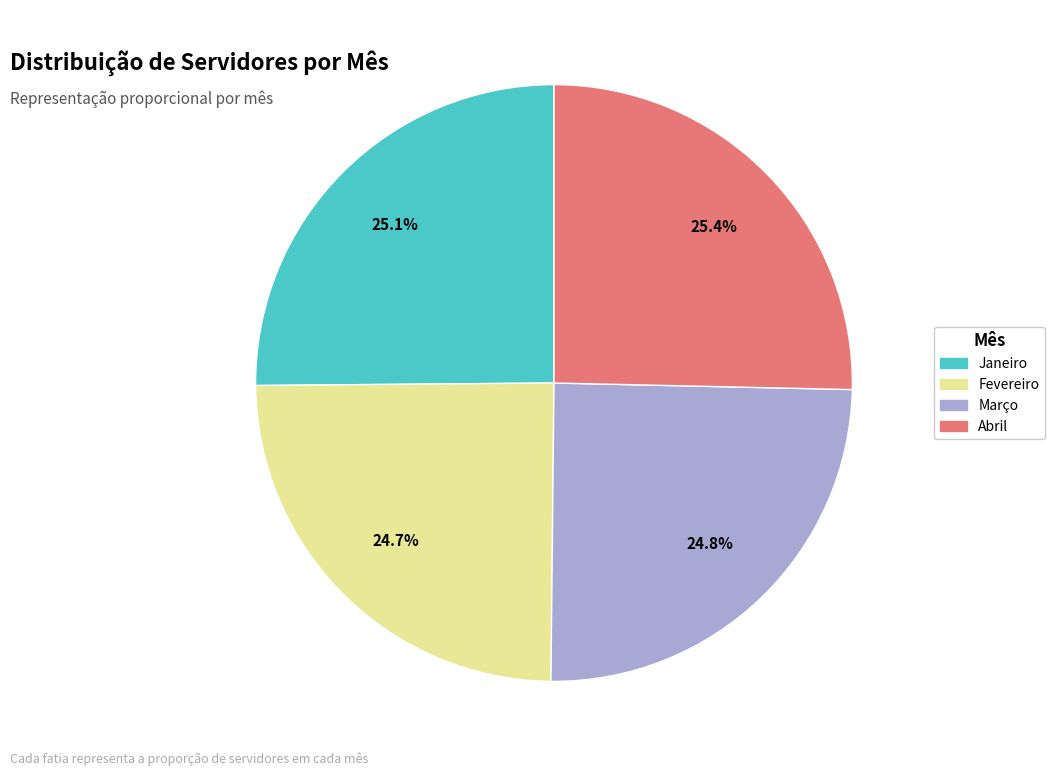

Is Março the majority of the pie?

No